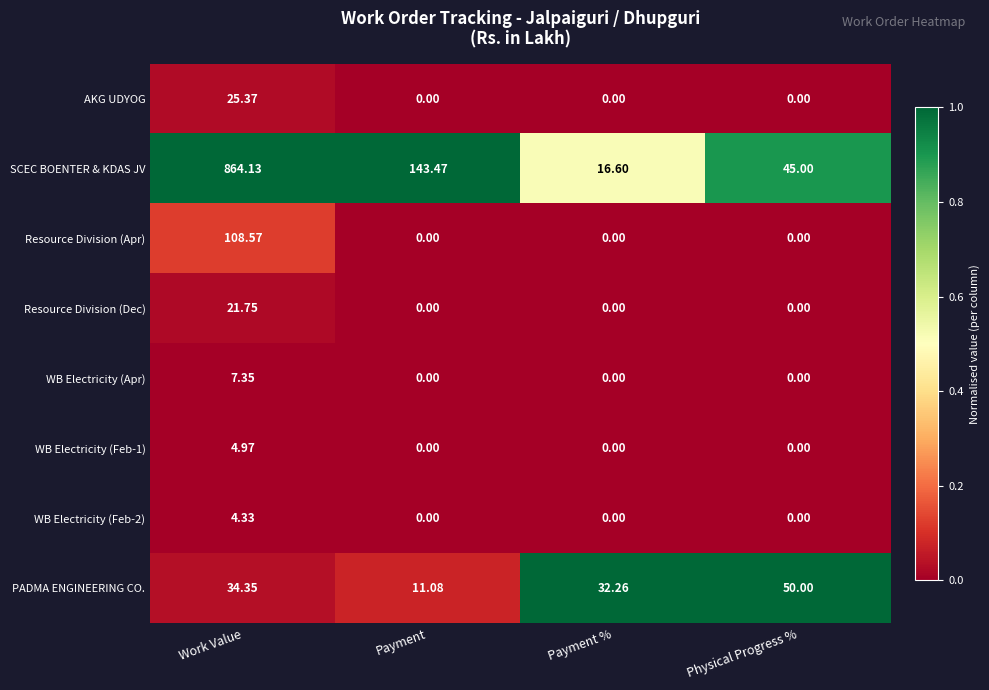

Where is PADMA ENGINEERING CO. nearest to the value 30?

Payment %